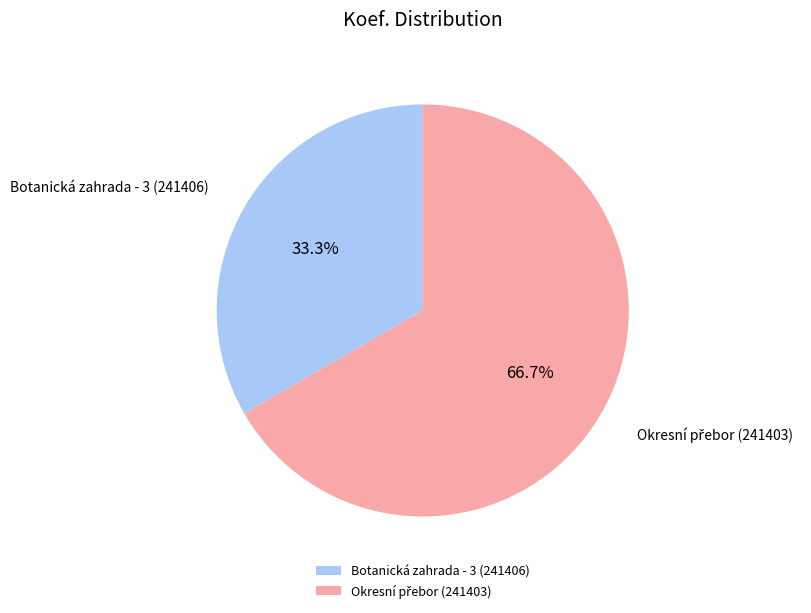

Count the number of slices in the pie.

2